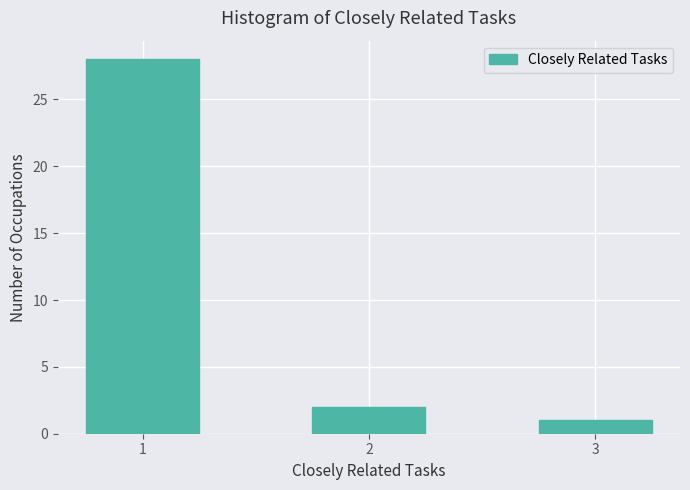

Reading right to left, extract all data points from this chart.

3=1	2=2	1=28